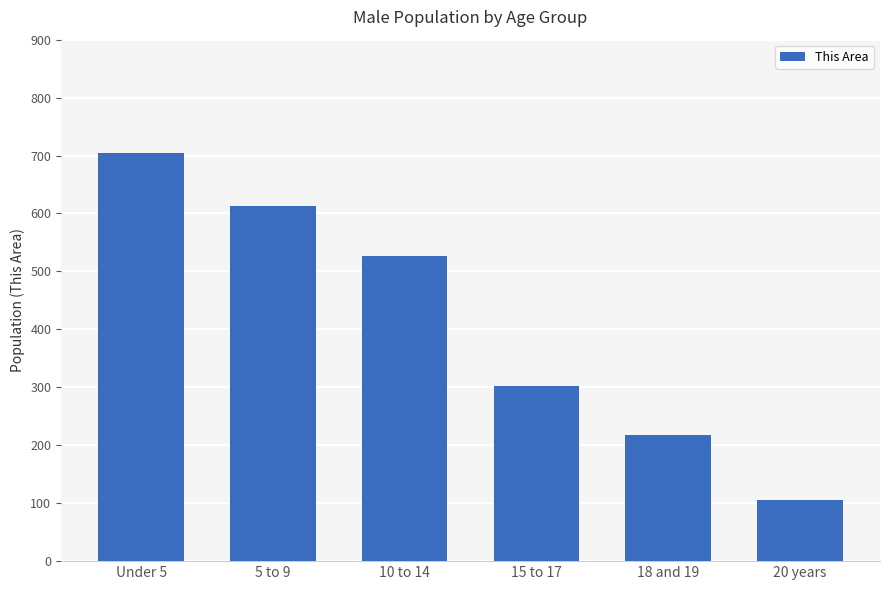

Which label corresponds to the smallest value in the chart?

20 years